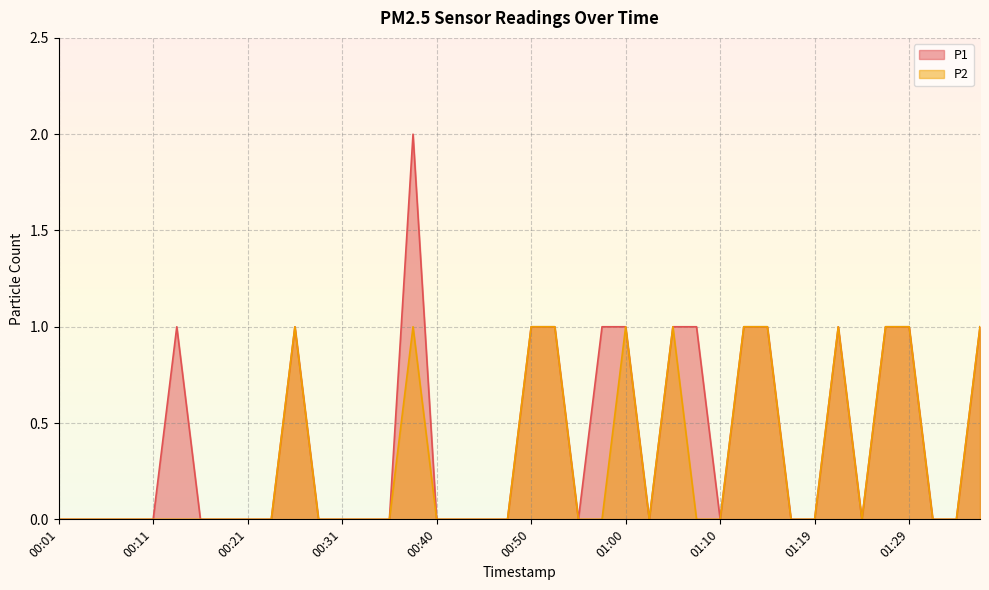

Reading right to left, what are all the values shown in this chart?

P1: 01:36=1	01:34=0	01:31=0	01:29=1	01:27=1	01:24=0	01:22=1	01:19=0	01:17=0	01:14=1	01:12=1	01:10=0	01:07=1	01:05=1	01:02=0	01:00=1	00:57=1	00:55=0	00:53=1	00:50=1	00:48=0	00:45=0	00:43=0	00:40=0	00:38=2	00:36=0	00:33=0	00:31=0	00:28=0	00:26=1	00:23=0	00:21=0	00:18=0	00:16=0	00:14=1	00:11=0	00:09=0	00:06=0	00:04=0	00:01=0
P2: 01:36=1	01:34=0	01:31=0	01:29=1	01:27=1	01:24=0	01:22=1	01:19=0	01:17=0	01:14=1	01:12=1	01:10=0	01:07=0	01:05=1	01:02=0	01:00=1	00:57=0	00:55=0	00:53=1	00:50=1	00:48=0	00:45=0	00:43=0	00:40=0	00:38=1	00:36=0	00:33=0	00:31=0	00:28=0	00:26=1	00:23=0	00:21=0	00:18=0	00:16=0	00:14=0	00:11=0	00:09=0	00:06=0	00:04=0	00:01=0